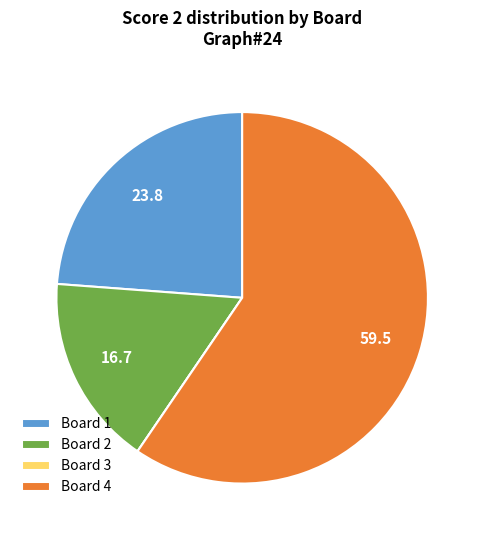

Does Board 4 account for over 50% of the chart?

Yes